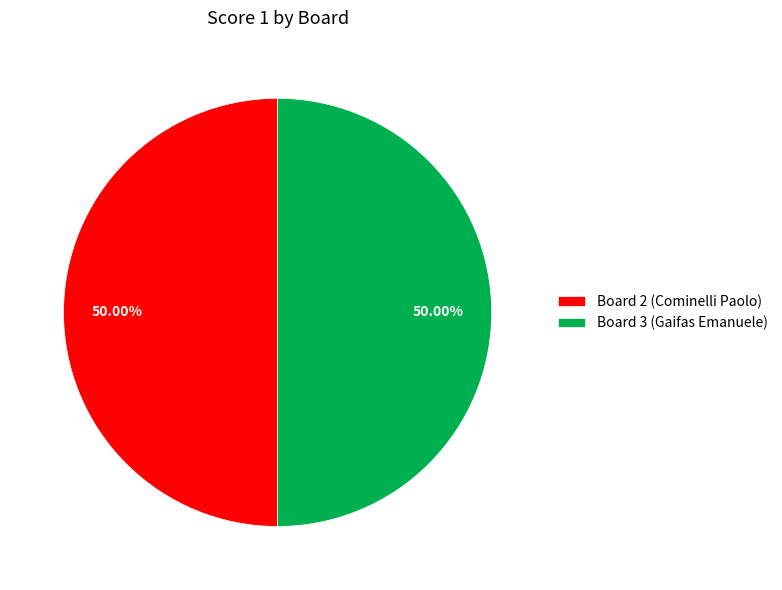

The Board 3 (Gaifas Emanuele) slice represents 62% of the pie. True or false?

False